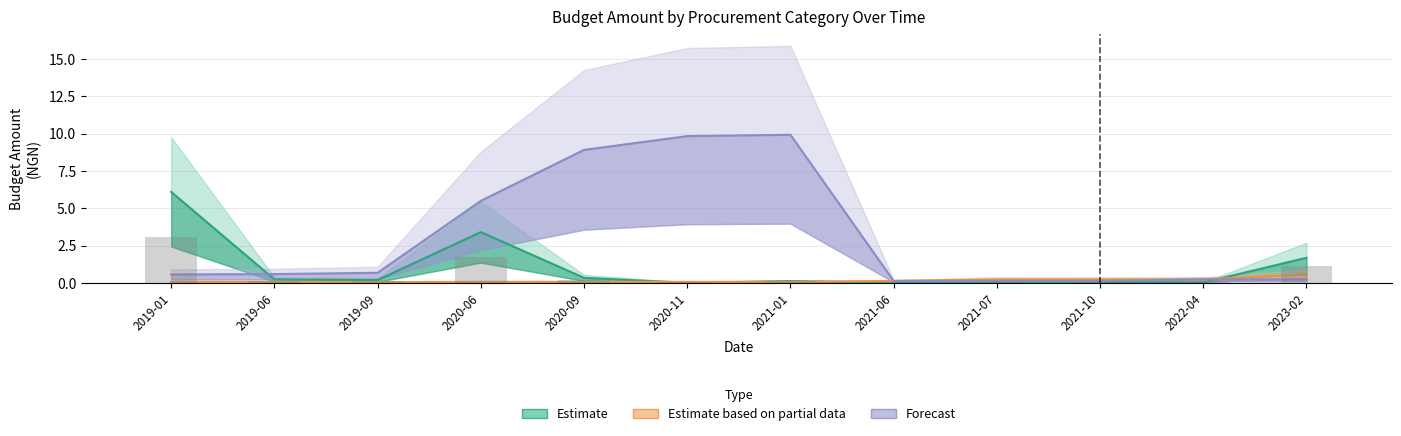

What is the total value across all series at 2021-10?

0.4